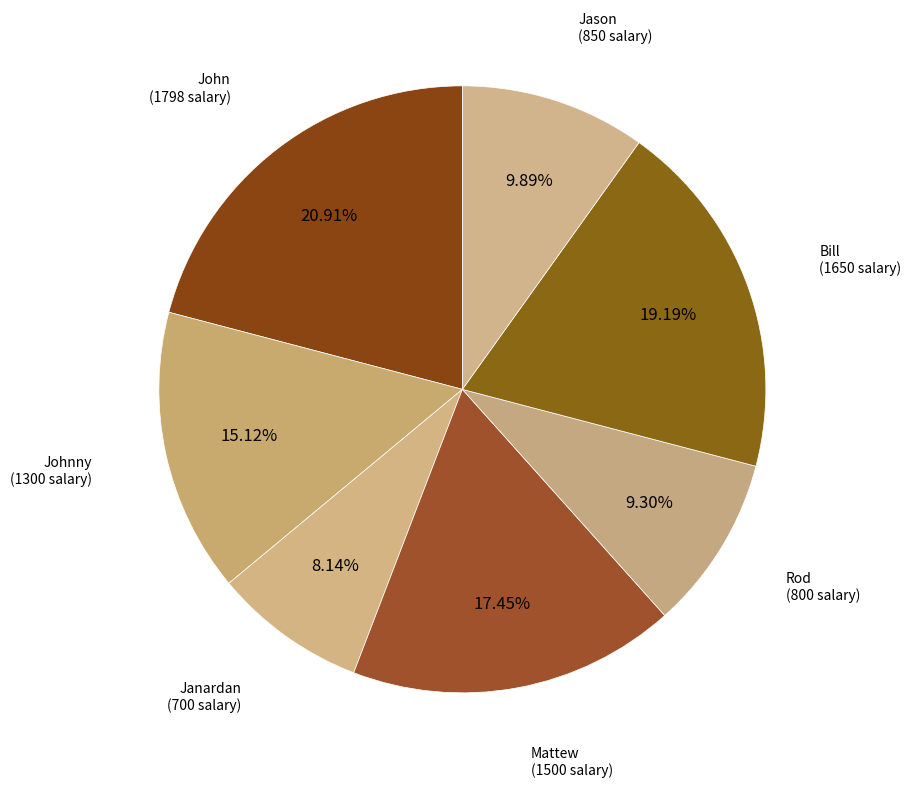

To the nearest percent, what percentage of the pie is Johnny?

15%